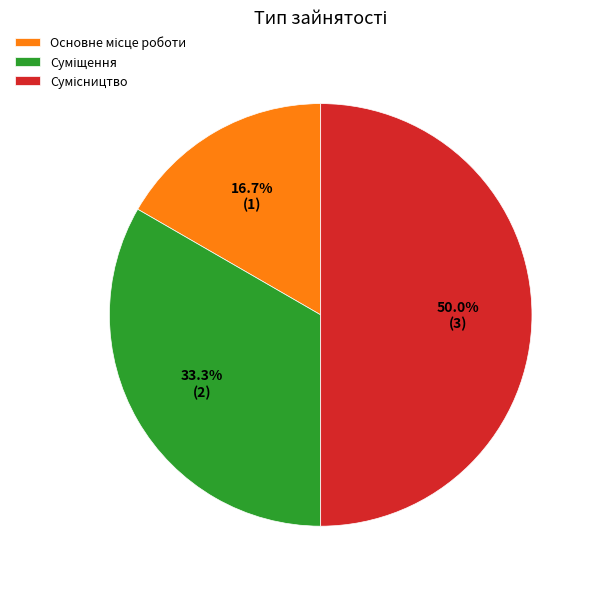

How many slices are in this pie chart?

3